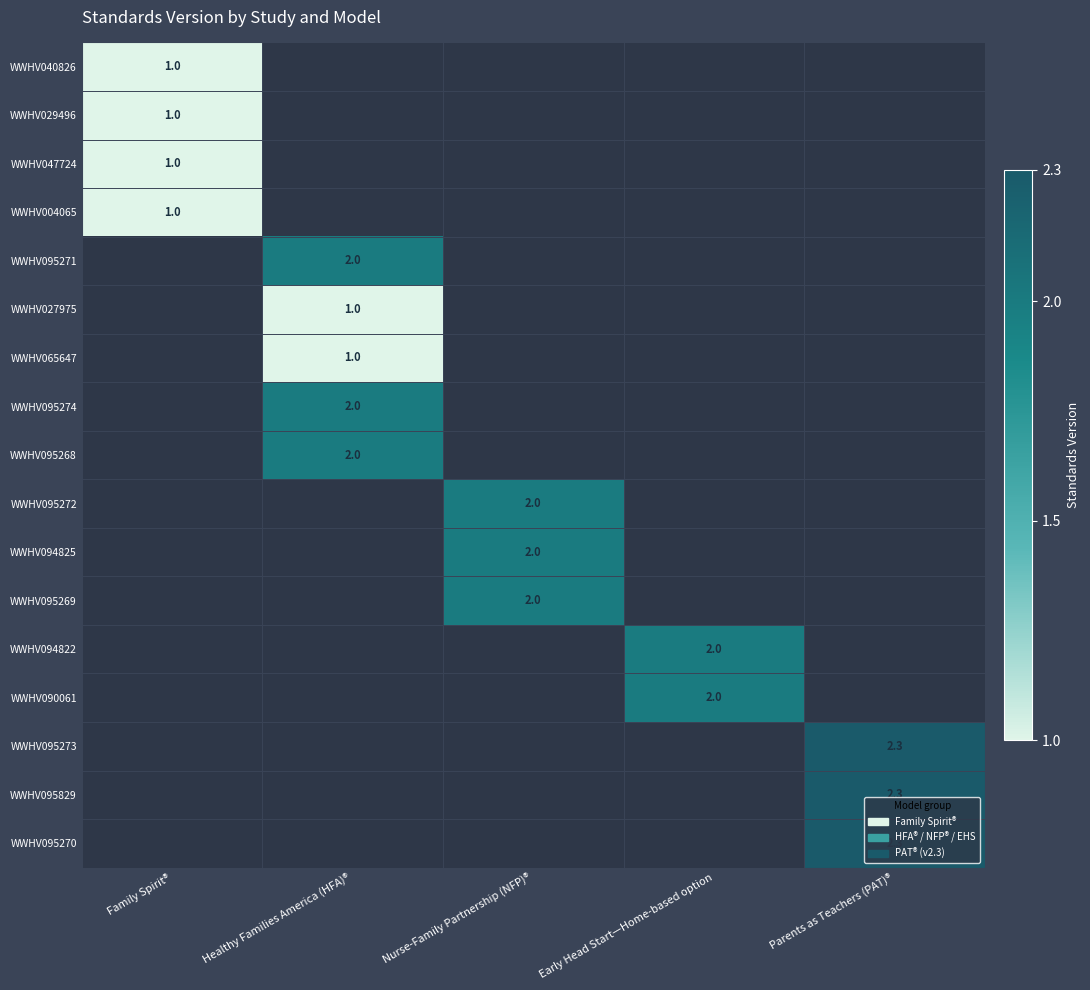

Is it true that WWHV095271 equals 2.0 at Healthy Families America (HFA)®?

True